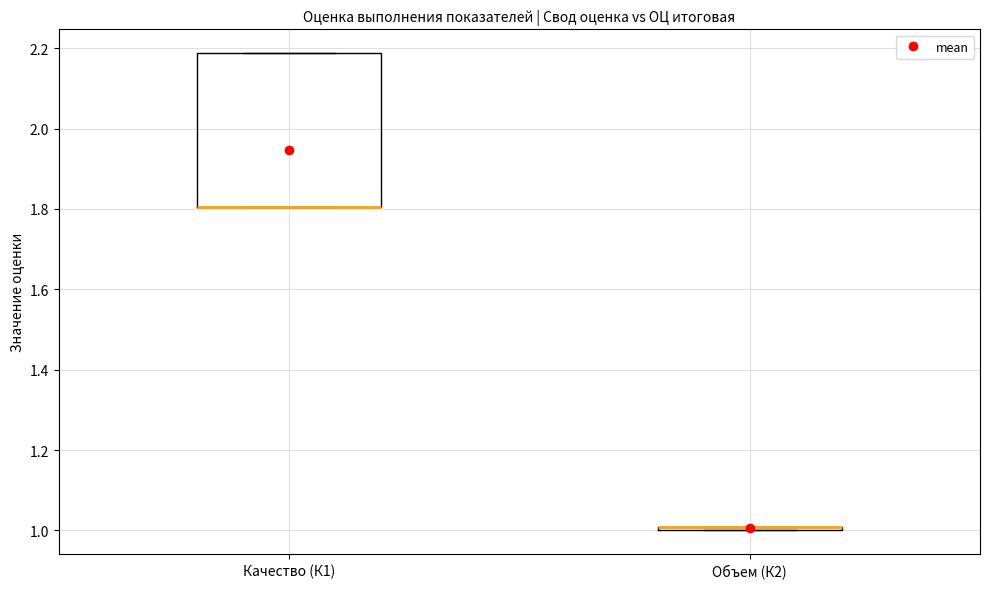

Reading left to right, read every box against the y-axis: the position of its median line, the range the box covers, and the ends of its whiskers. The values are not printed on the chart, so give them approximately, as read against the axis.

Качество (К1): median 1.80 (drawn on the box's lower edge), box 1.80 to 2.18, whiskers 1.80 to 2.18
Объем (К2): box collapsed to a line at 1.00, whiskers 1.00 to 1.00